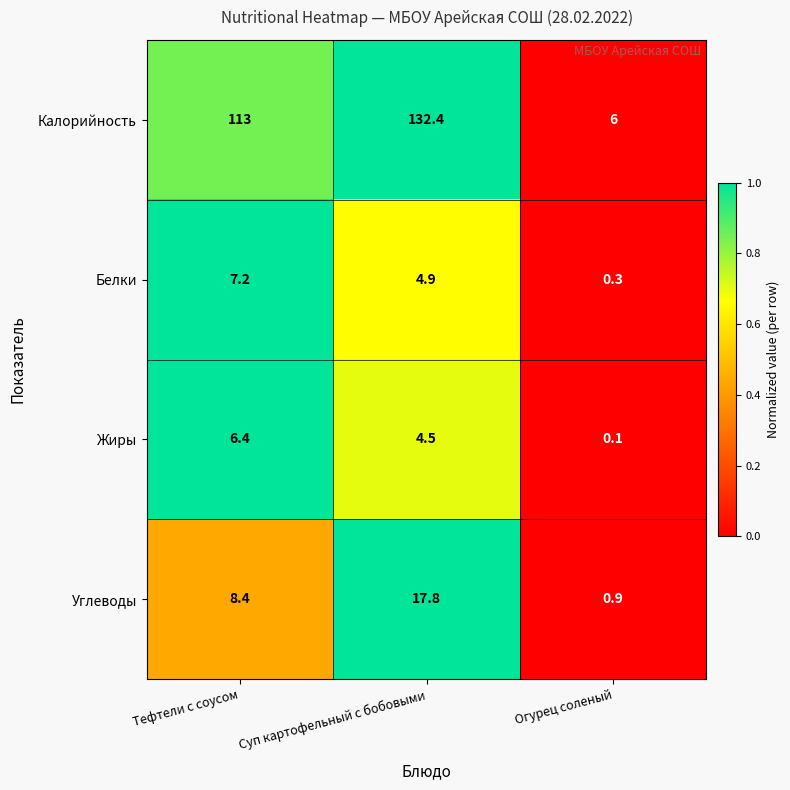

Reading left to right, transcribe all the data shown in this chart.

Калорийность: Тефтели с соусом=113.0	Суп картофельный с бобовыми=132.4	Огурец соленый=6.0
Белки: Тефтели с соусом=7.2	Суп картофельный с бобовыми=4.9	Огурец соленый=0.3
Жиры: Тефтели с соусом=6.4	Суп картофельный с бобовыми=4.5	Огурец соленый=0.1
Углеводы: Тефтели с соусом=8.4	Суп картофельный с бобовыми=17.8	Огурец соленый=0.9